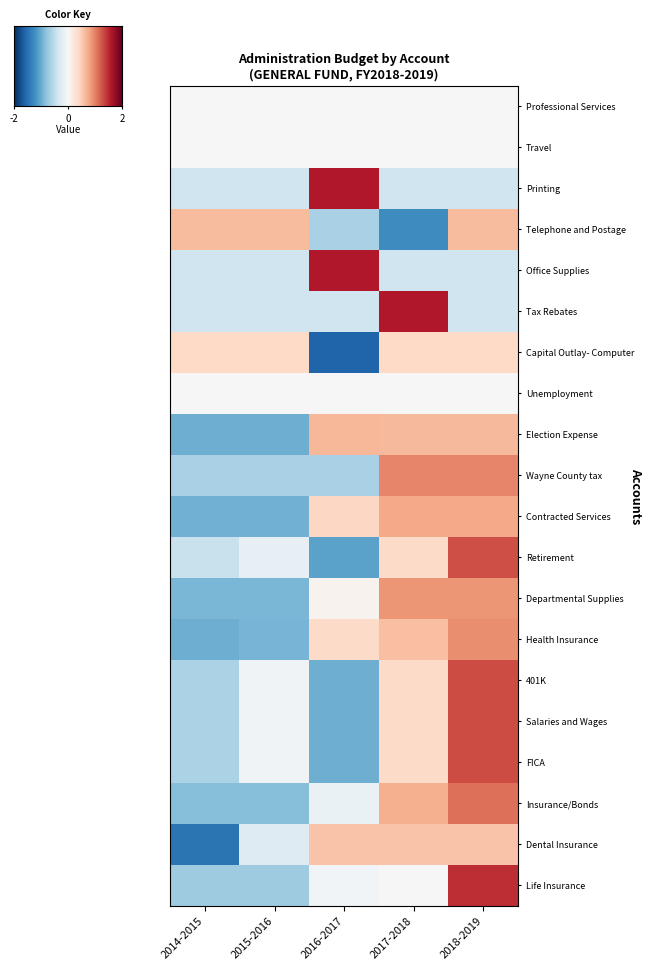

How many categories are shown in the chart?

5